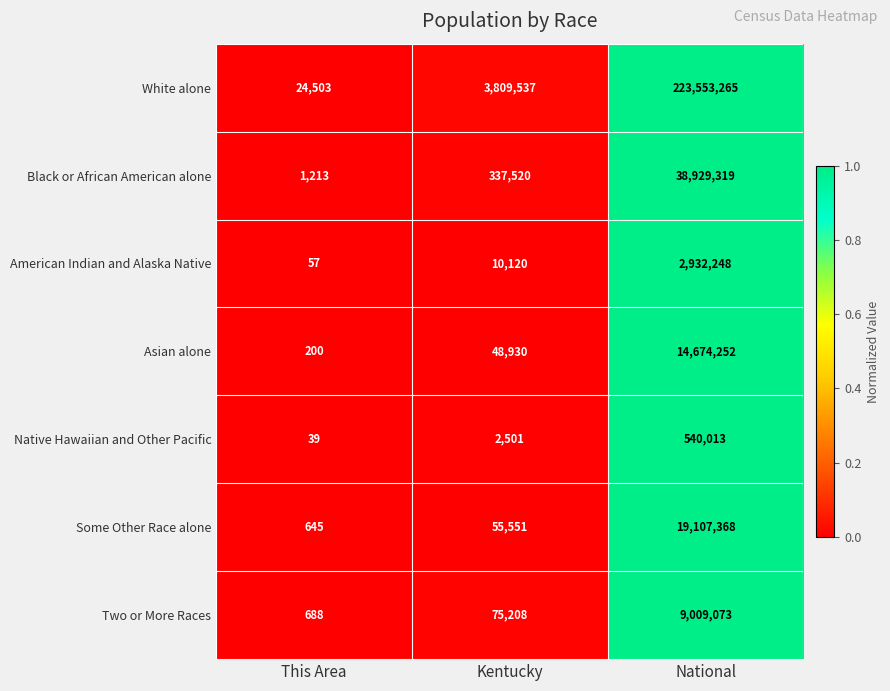

What is the greatest value displayed?

223553265